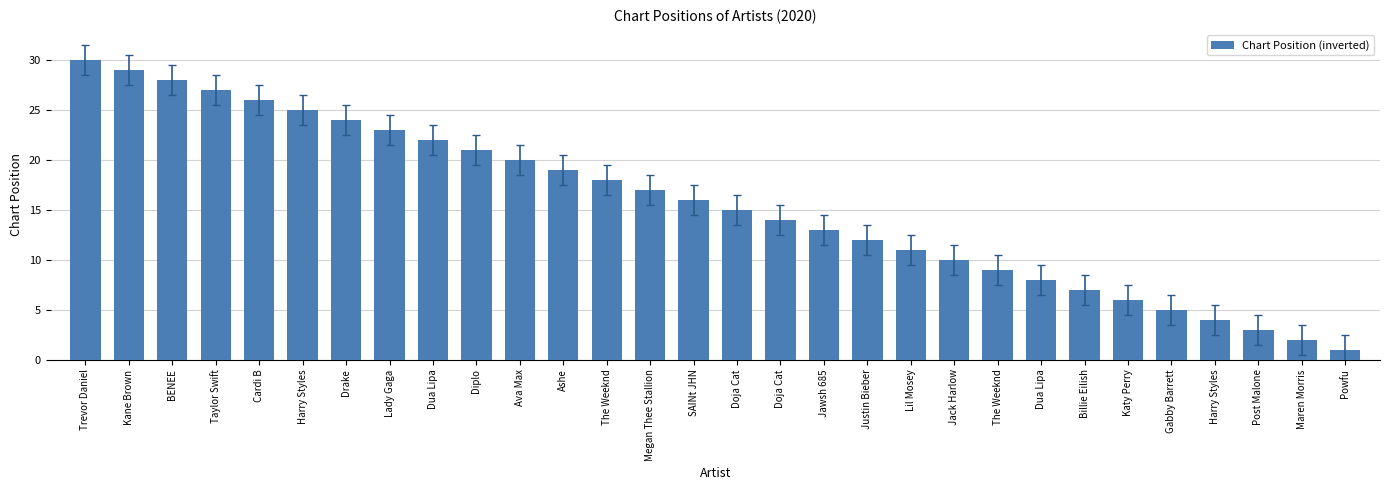

How many data points are less than 16?

15